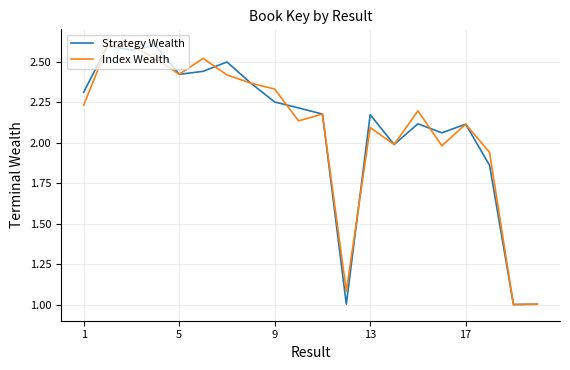

What is the minimum value for Strategy Wealth?

1.0